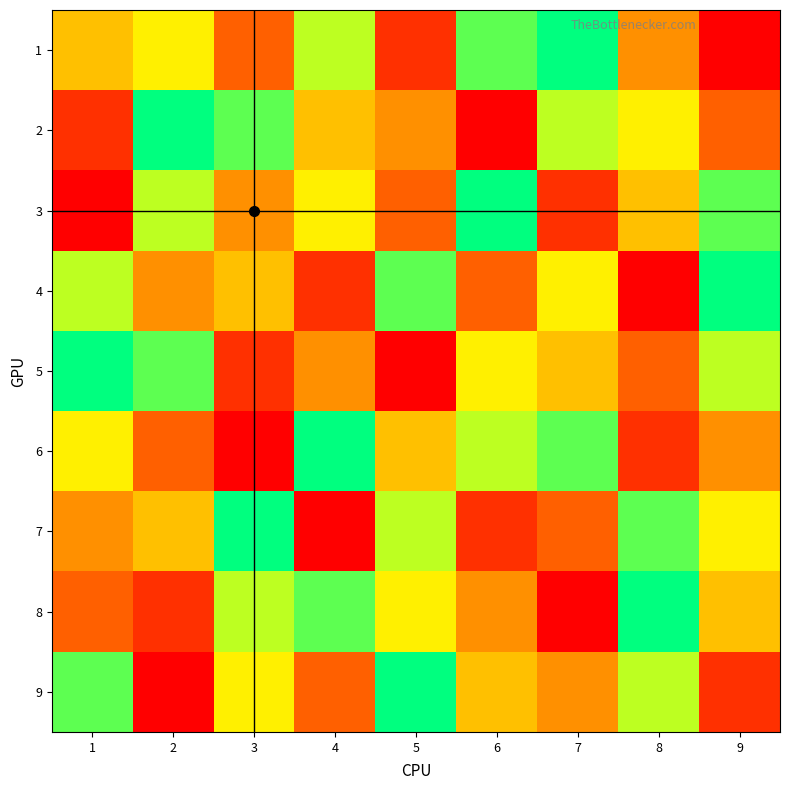

Which series changed the most between 4 and 8?

6